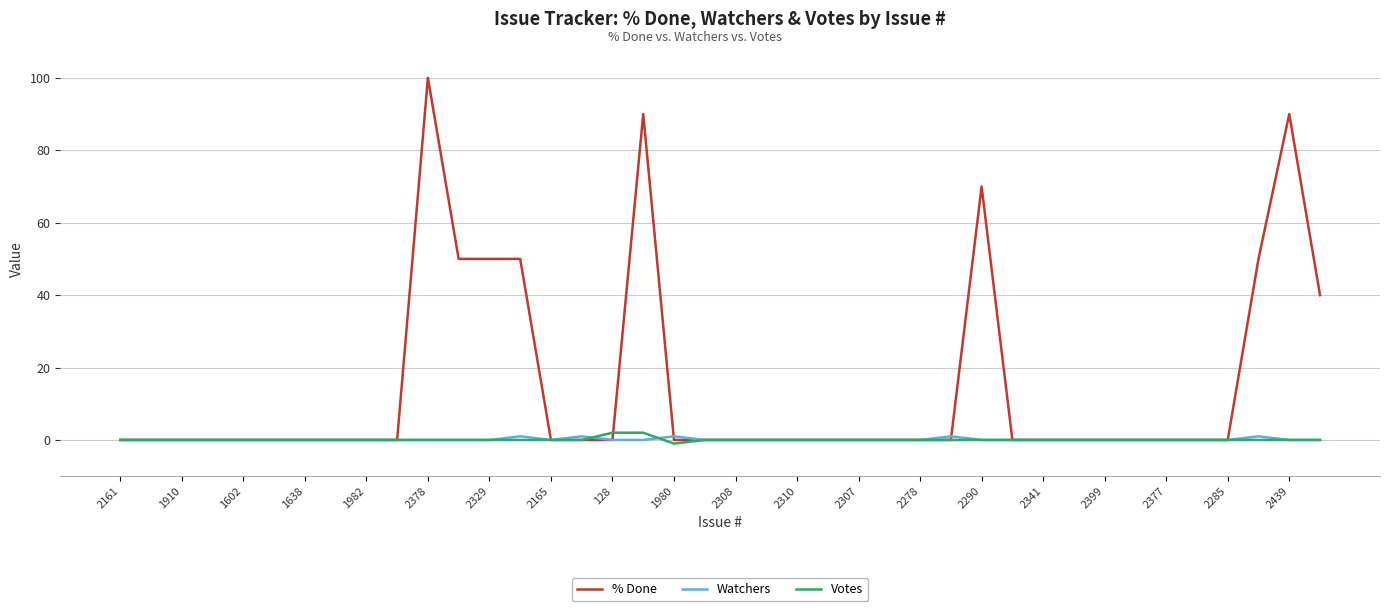

Which series has the largest total across all categories?

% Done